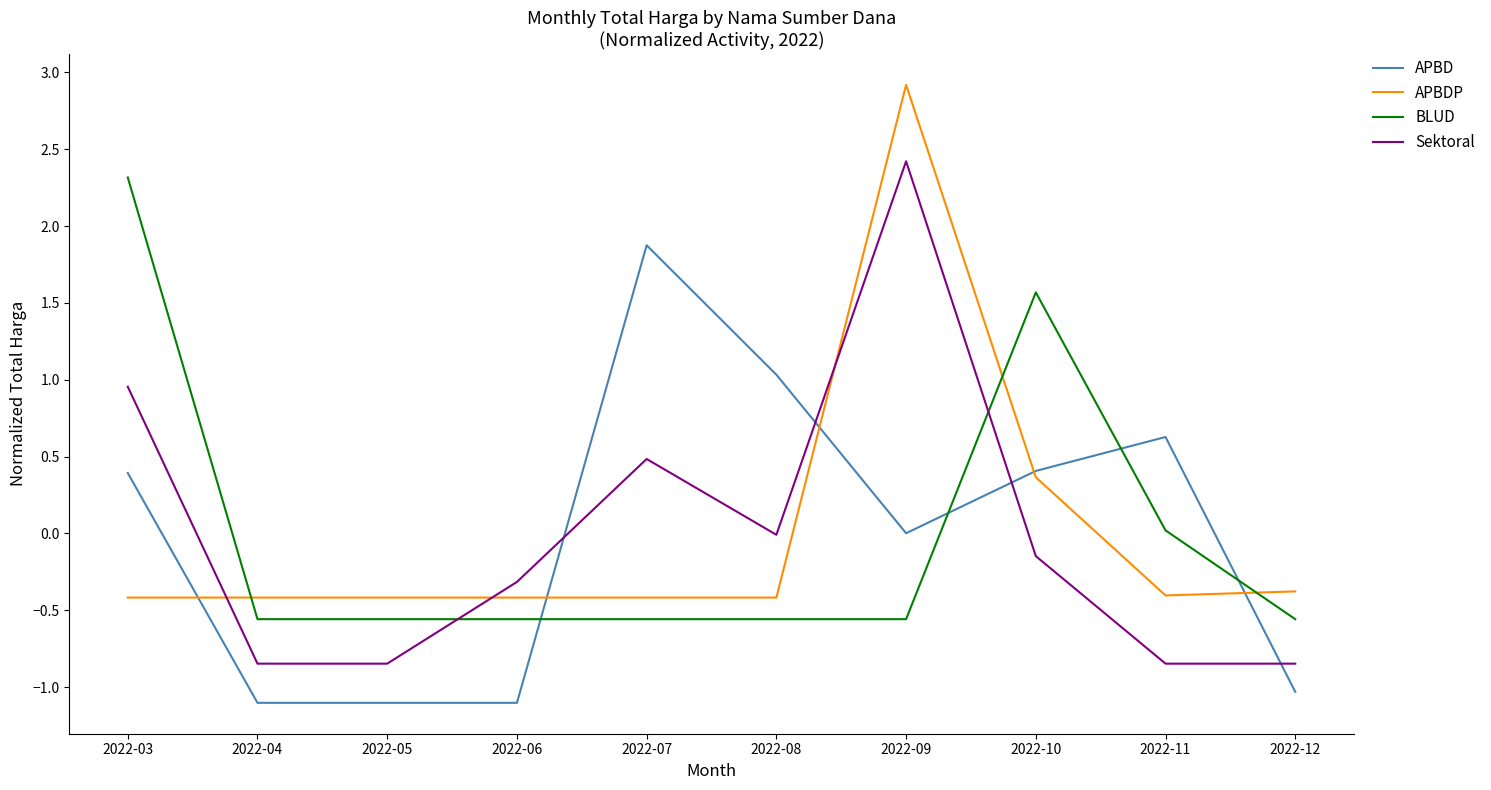

True or false: Sektoral has more than 2 points higher than both neighbors.

False